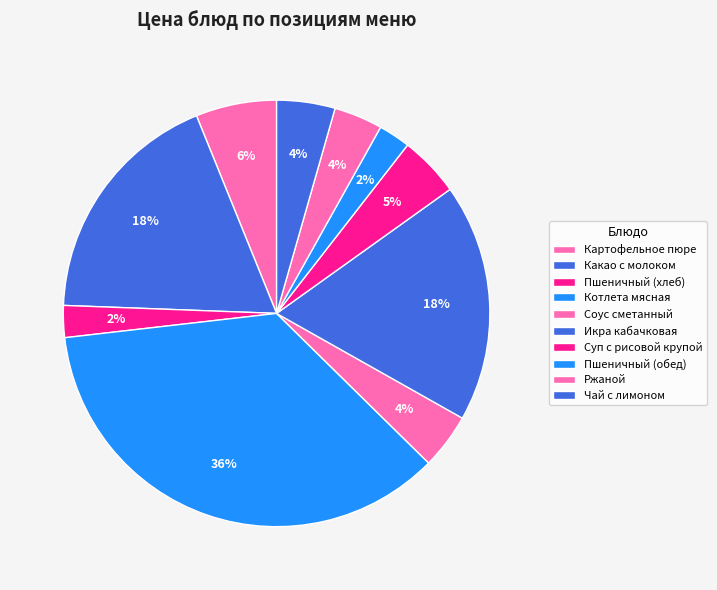

Is it true that Пшеничный (обед) is 2% of the pie?

True